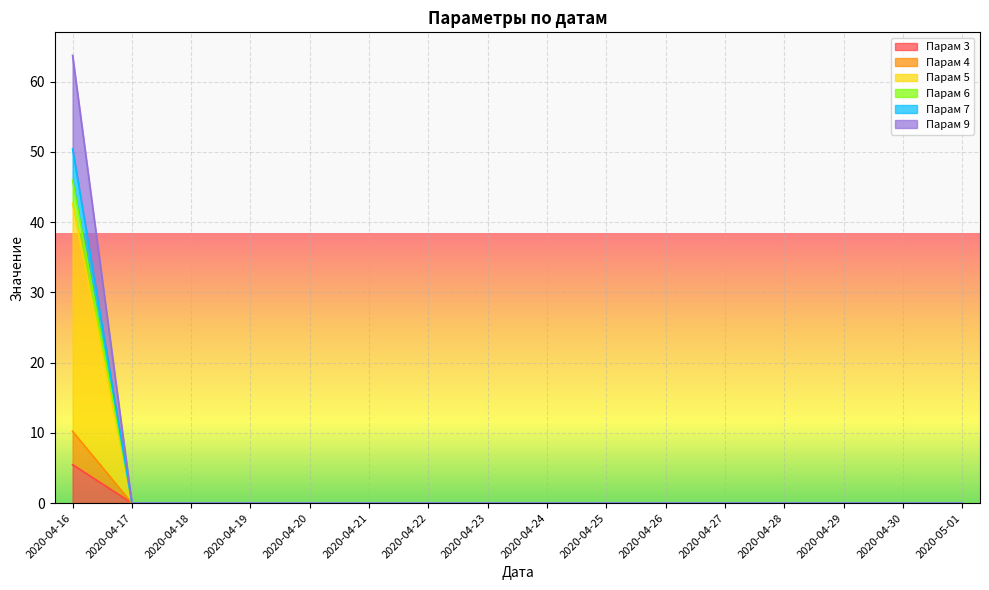

What is the maximum value for Парам 3?

5.5